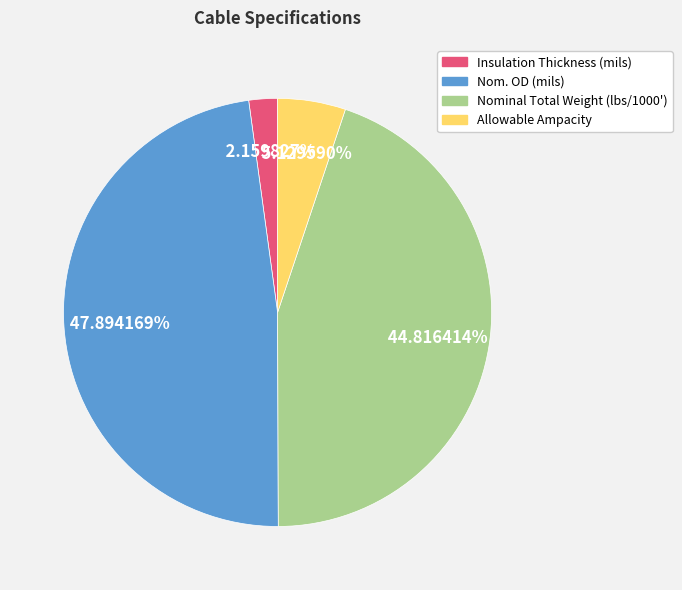

What is the largest slice in the pie chart?

Nom. OD (mils)